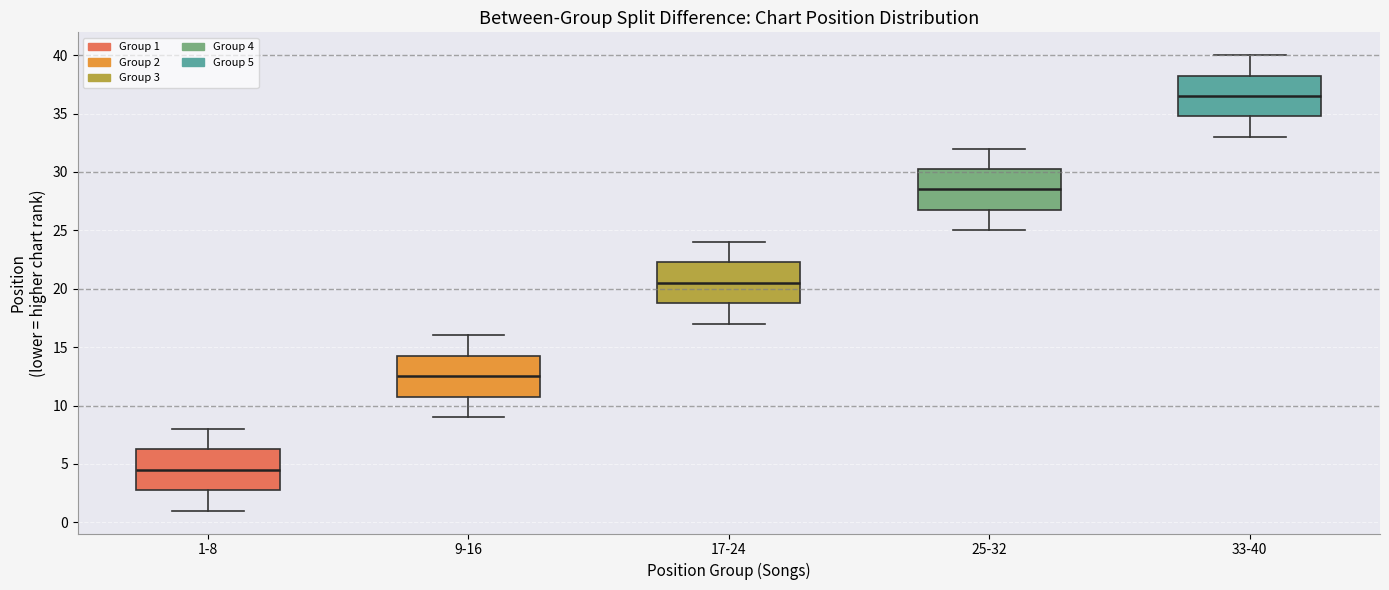

Reading left to right, transcribe this box plot: for each box, give where its median line is, the range the box spans, and where its two whiskers end, as read against the y-axis. The values are not printed on the chart, so give them approximately, as read against the axis.

1-8: median 4.5, box 3.0 to 6.5, whiskers 1.0 to 8.0
9-16: median 12.5, box 11.0 to 14.5, whiskers 9.0 to 16.0
17-24: median 20.5, box 19.0 to 22.5, whiskers 17.0 to 24.0
25-32: median 28.5, box 27.0 to 30.5, whiskers 25.0 to 32.0
33-40: median 36.5, box 35.0 to 38.5, whiskers 33.0 to 40.0